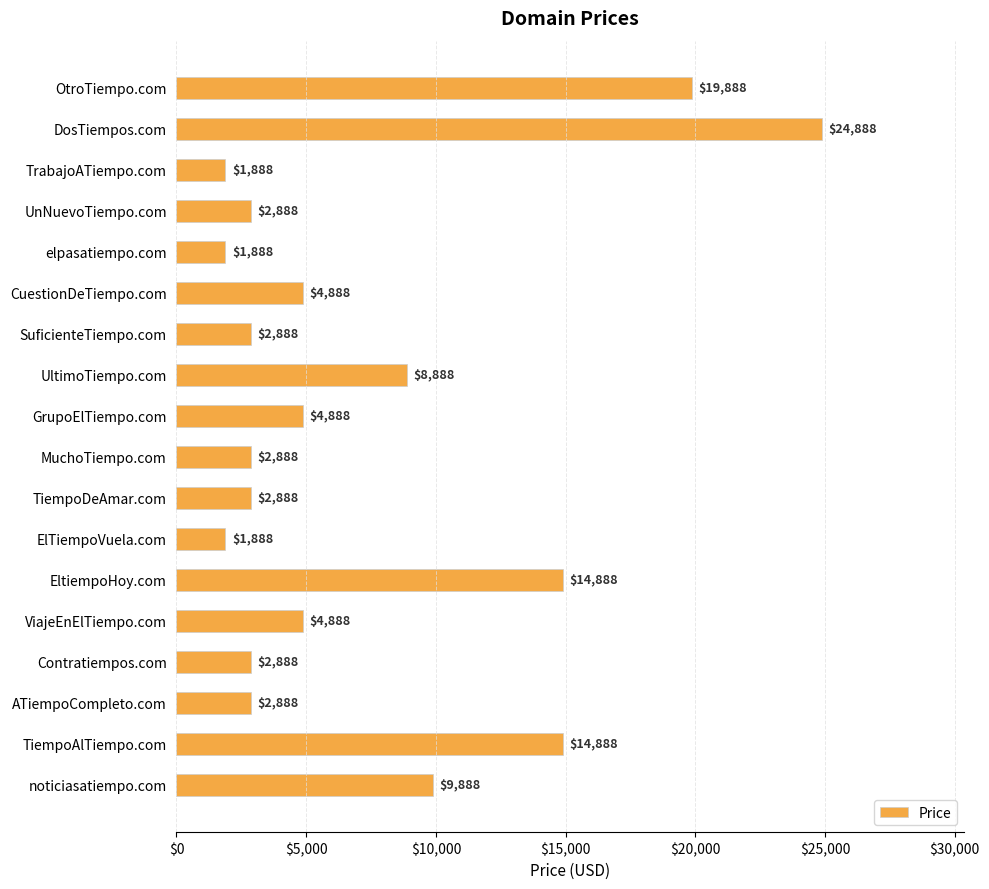

Reading top to bottom, list all the values displayed in this chart.

19888	24888	1888	2888	1888	4888	2888	8888	4888	2888	2888	1888	14888	4888	2888	2888	14888	9888